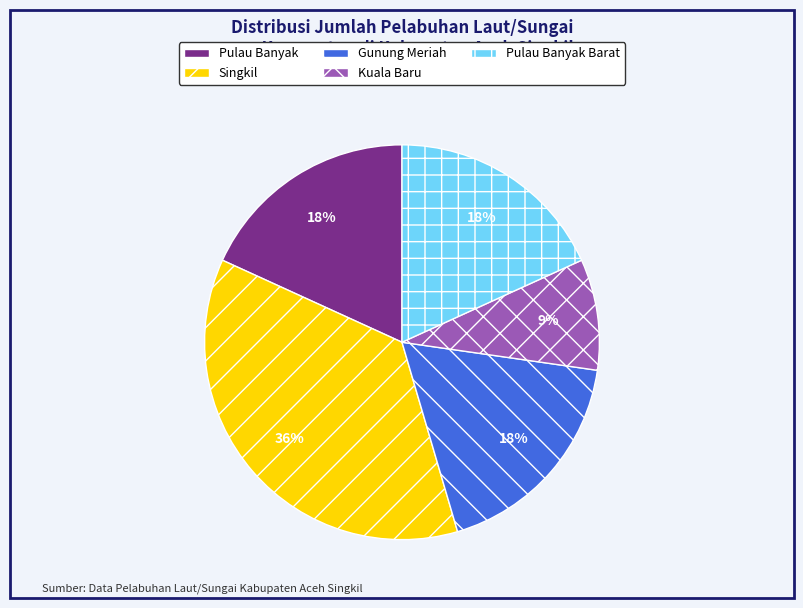

Approximately how many times larger is the value at Gunung Meriah compared to Singkil?

0.5